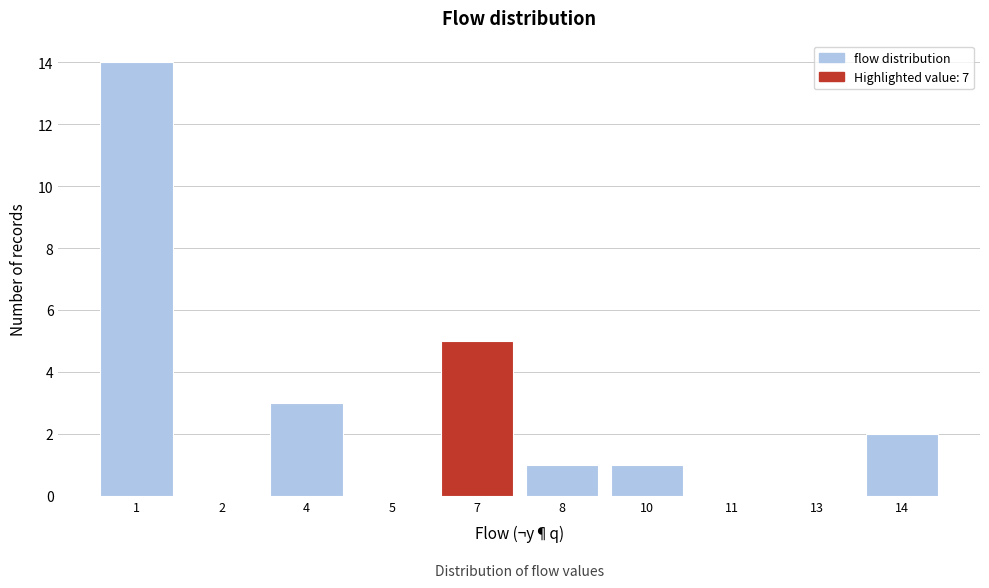

Reading left to right, what are all the values shown in this chart?

1=14	2=0	4=3	5=0	7=5	8=1	10=1	11=0	13=0	14=2